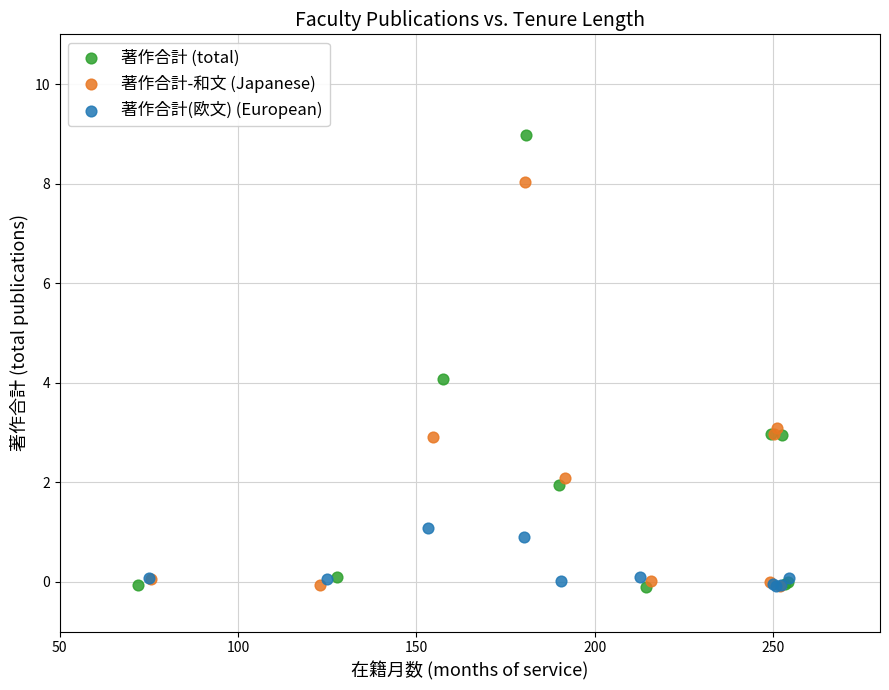

Which series contains the highest Y value?

著作合計 (total)